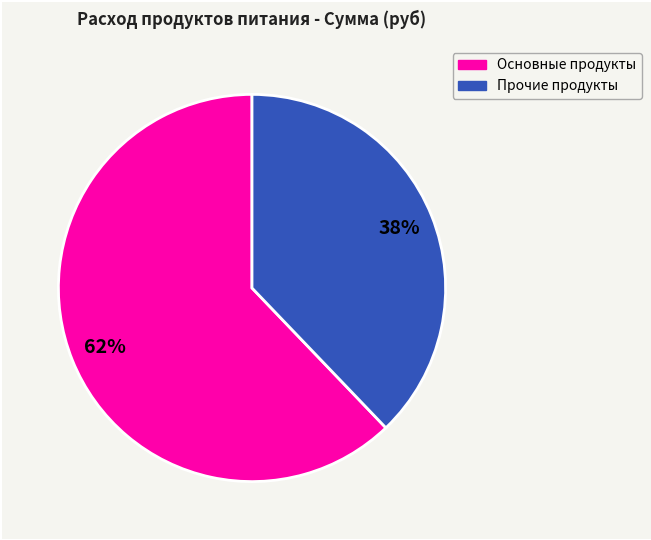

To the nearest percent, what is the difference between the largest and smallest slice percentages?

24%